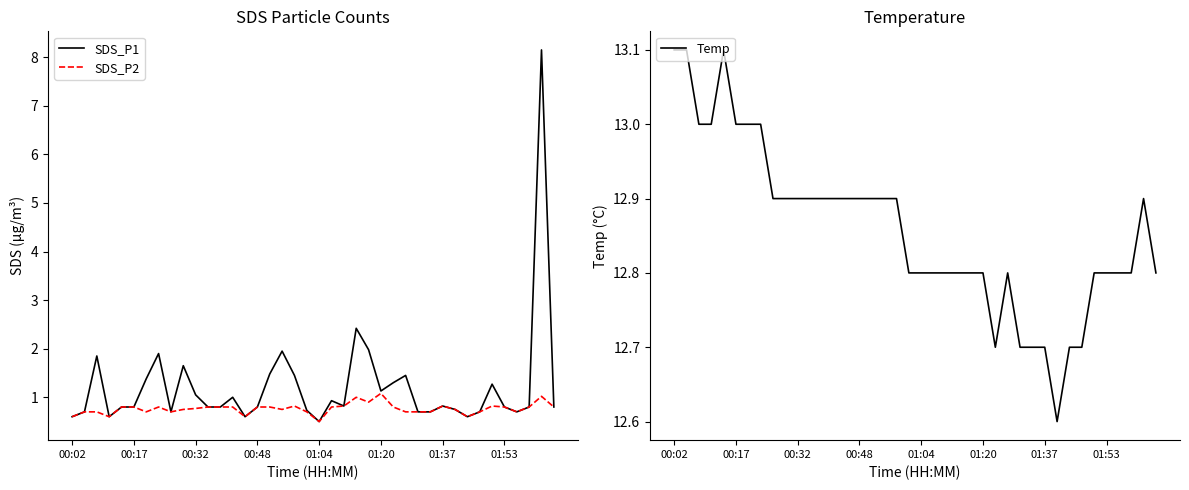

What is the highest value of the SDS_P1 series?

8.2